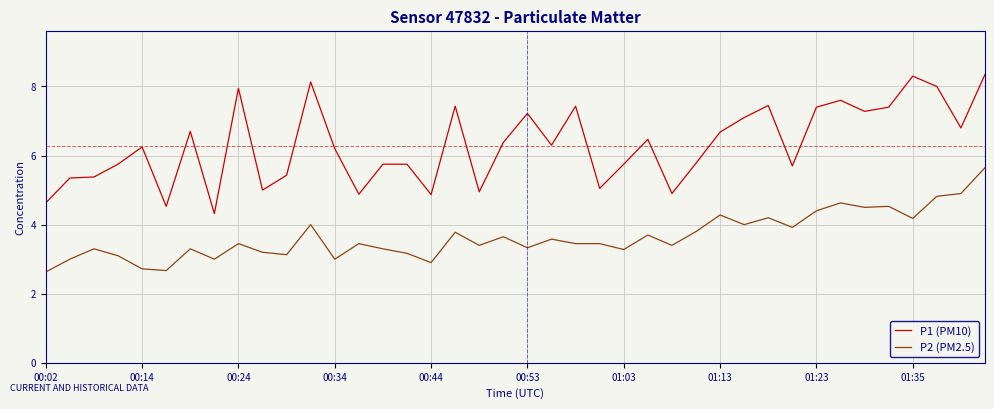

True or false: P2 (PM2.5) and P1 (PM10) intersect in this chart.

False